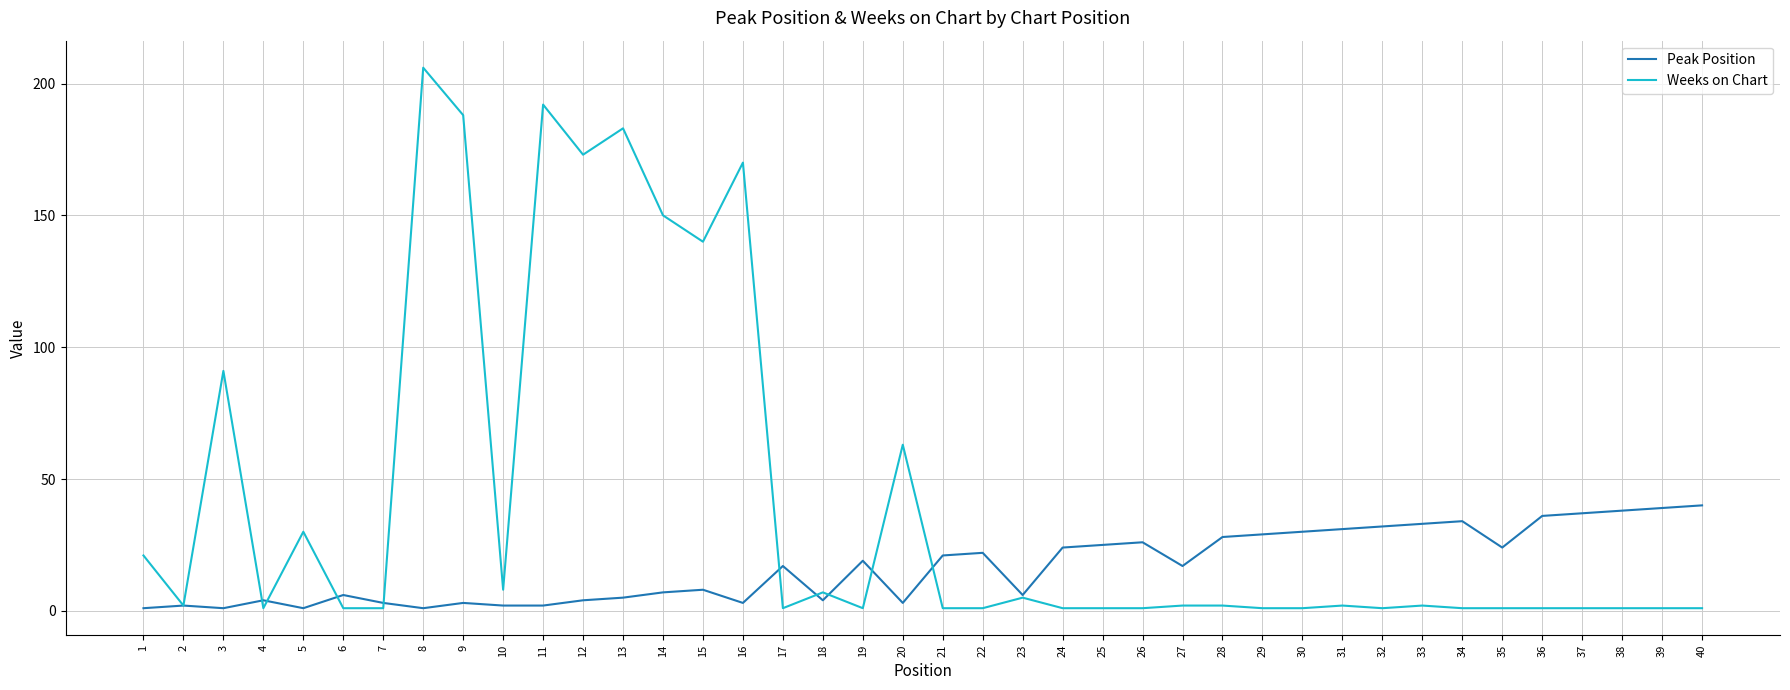

Where is Weeks on Chart nearest to the value 103?

3